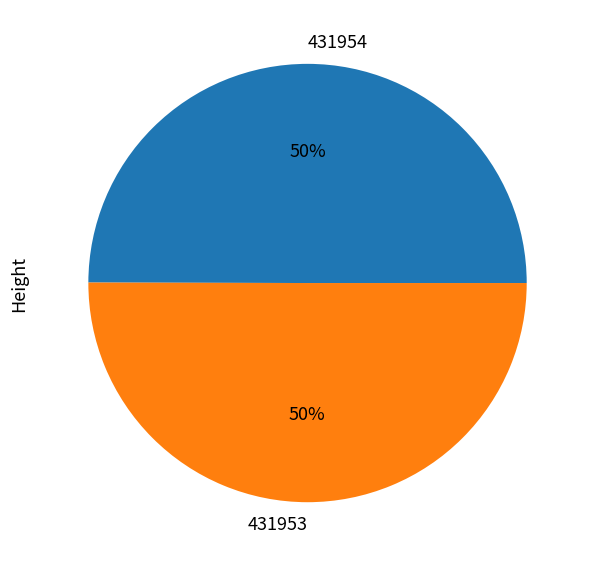

To the nearest percent, what percentage of the pie is 431954?

50%